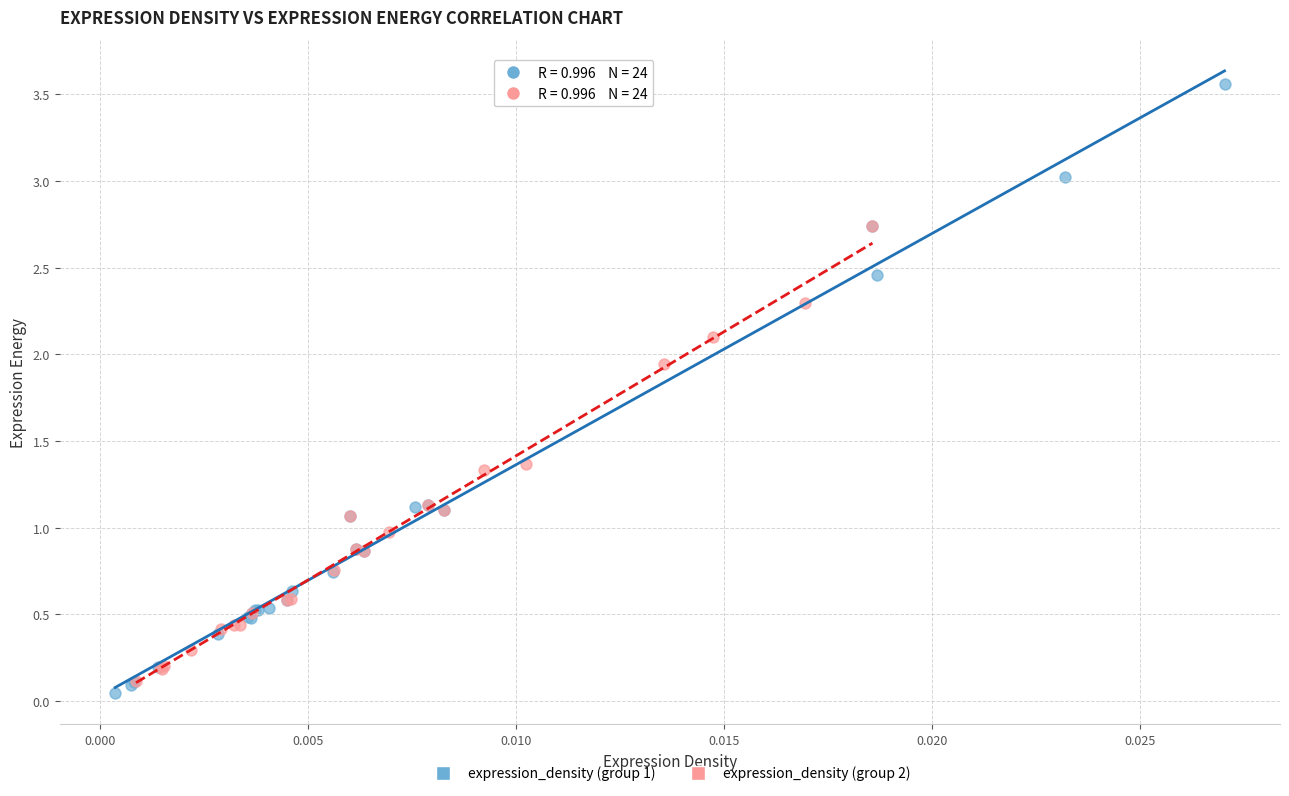

Which series has the largest Y range (max minus min)?

expression_density (group 1)